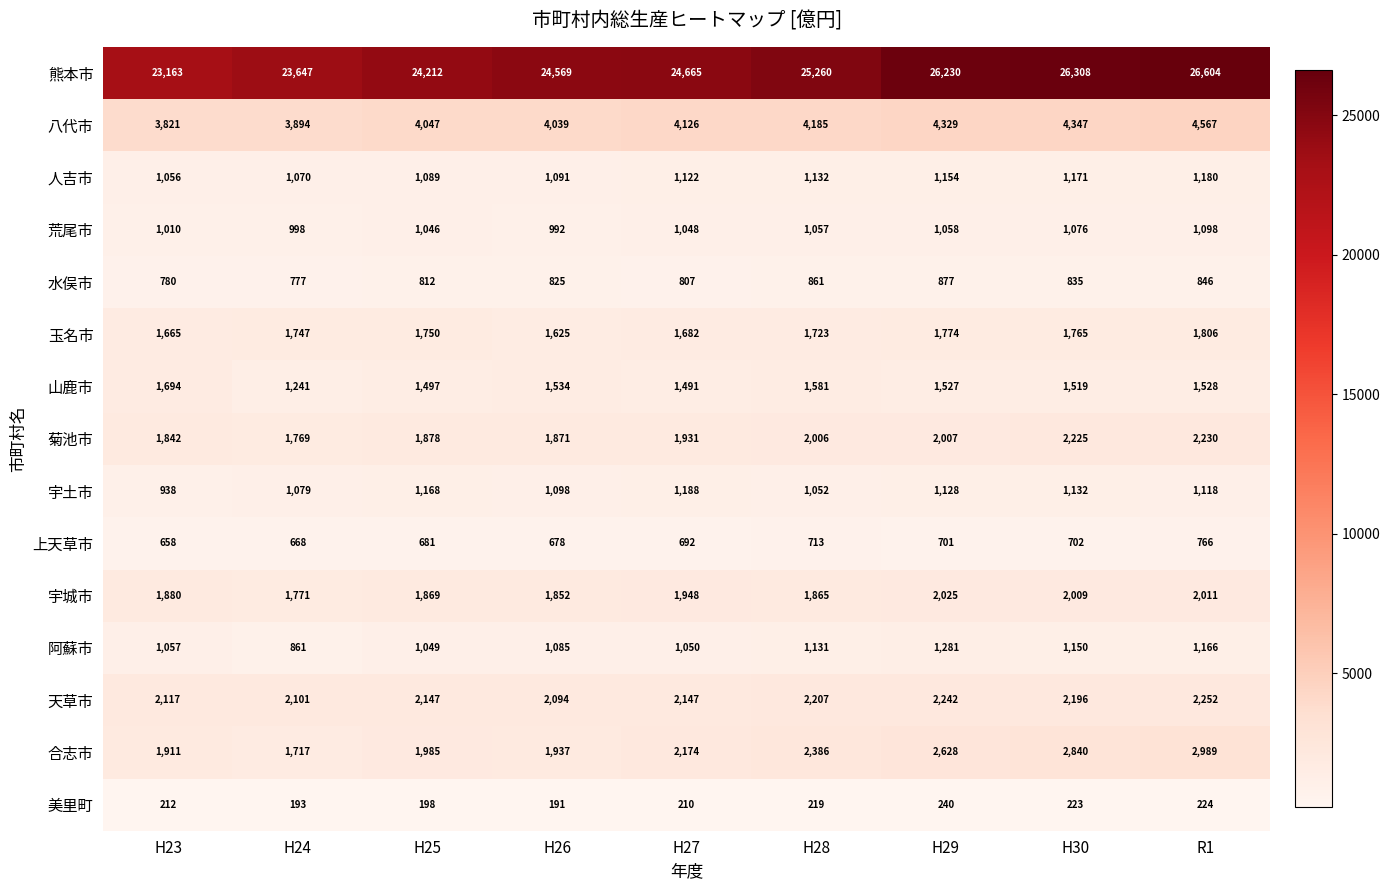

Which series has the largest range (max minus min)?

熊本市